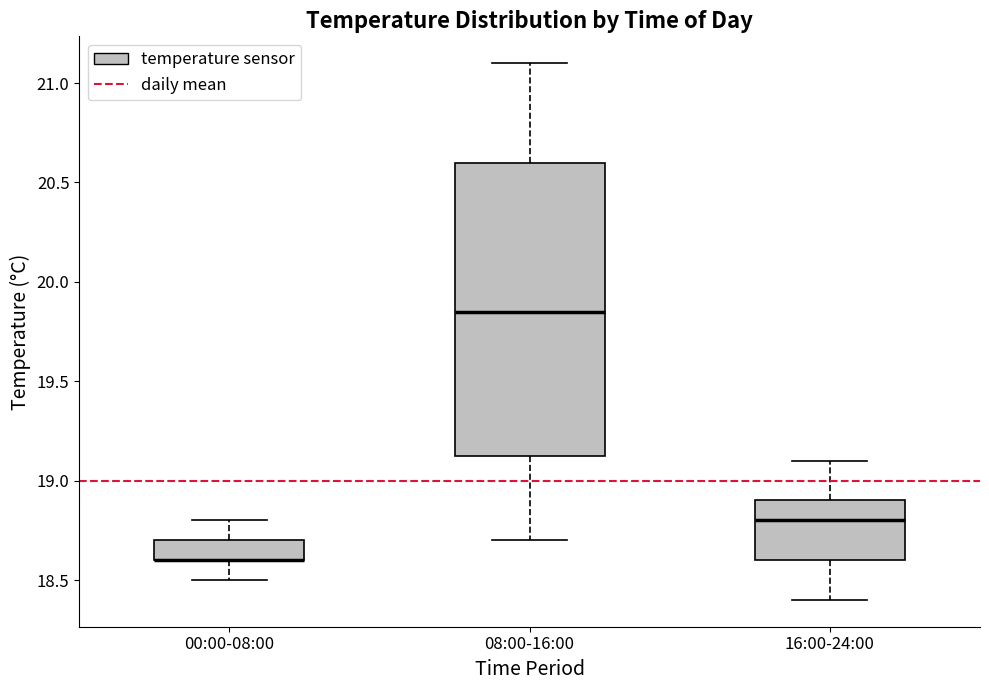

Which box is the tallest, from its lower edge to its upper edge?

08:00-16:00